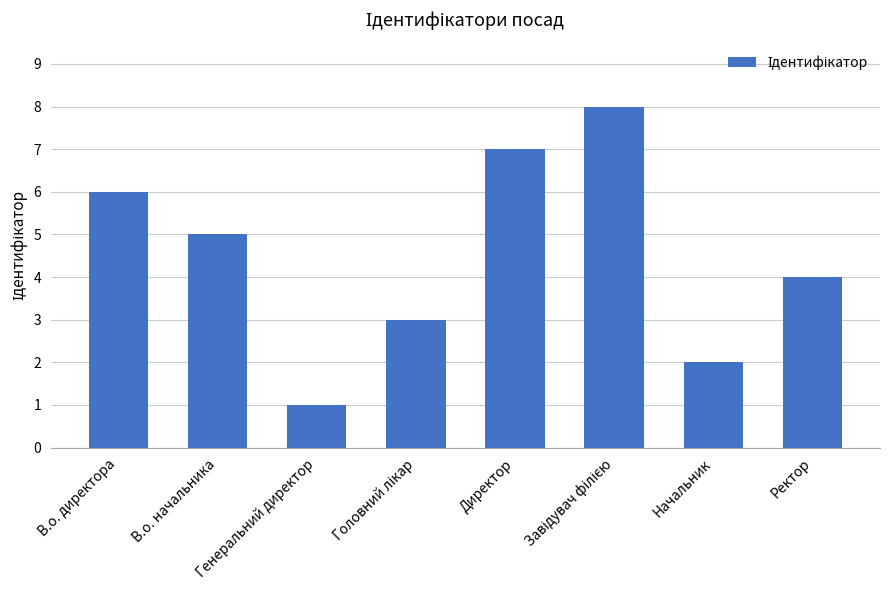

What is the greatest value displayed?

8